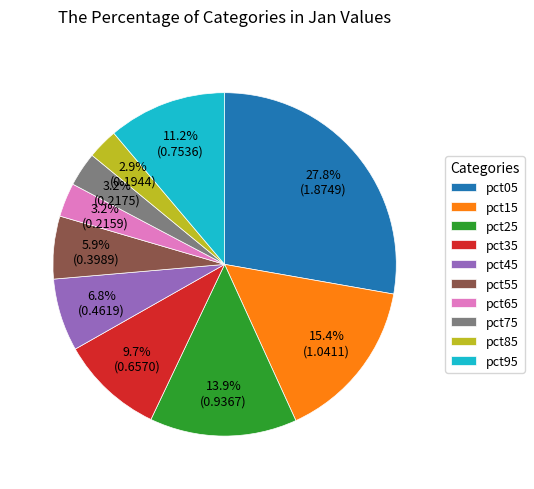

What percentage is the pct45 slice, to the nearest percent?

7%